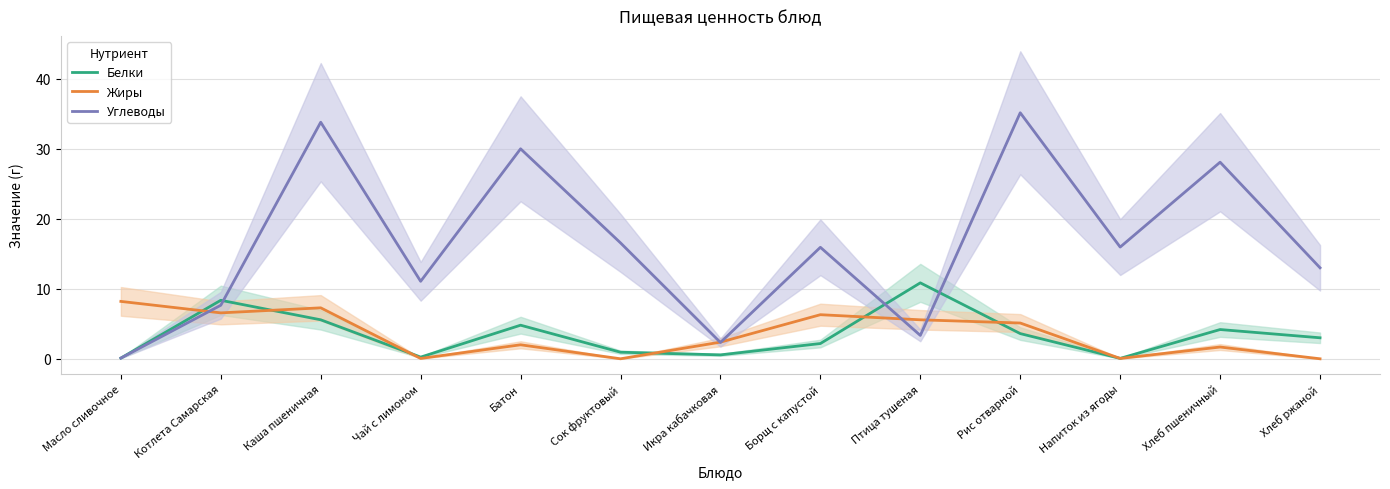

How many lines are shown in the chart?

3